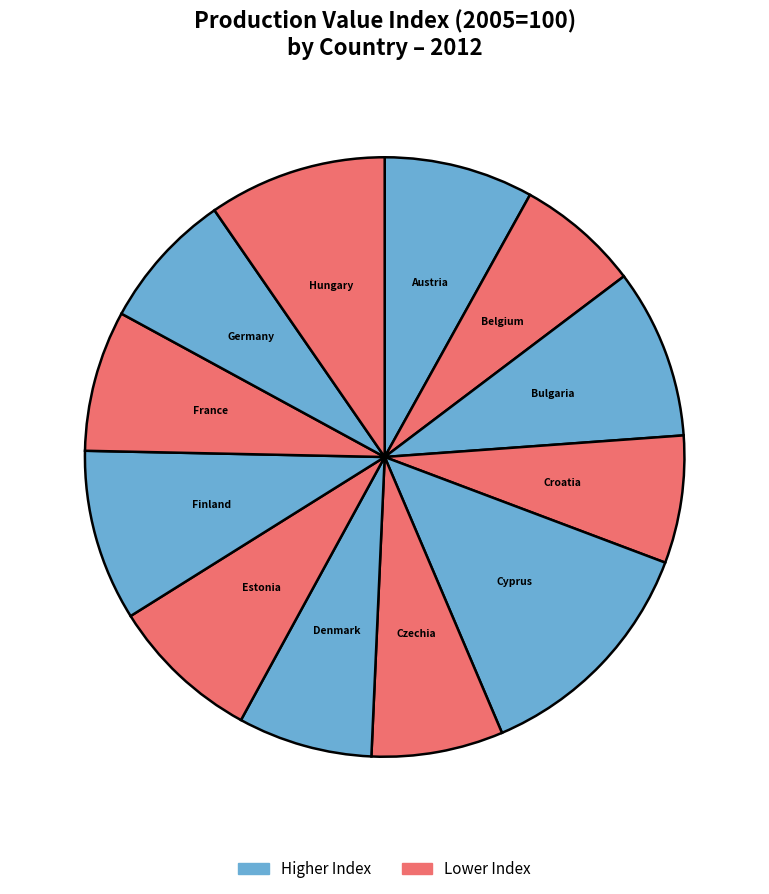

Do Finland and Hungary together represent more than half of the pie?

No